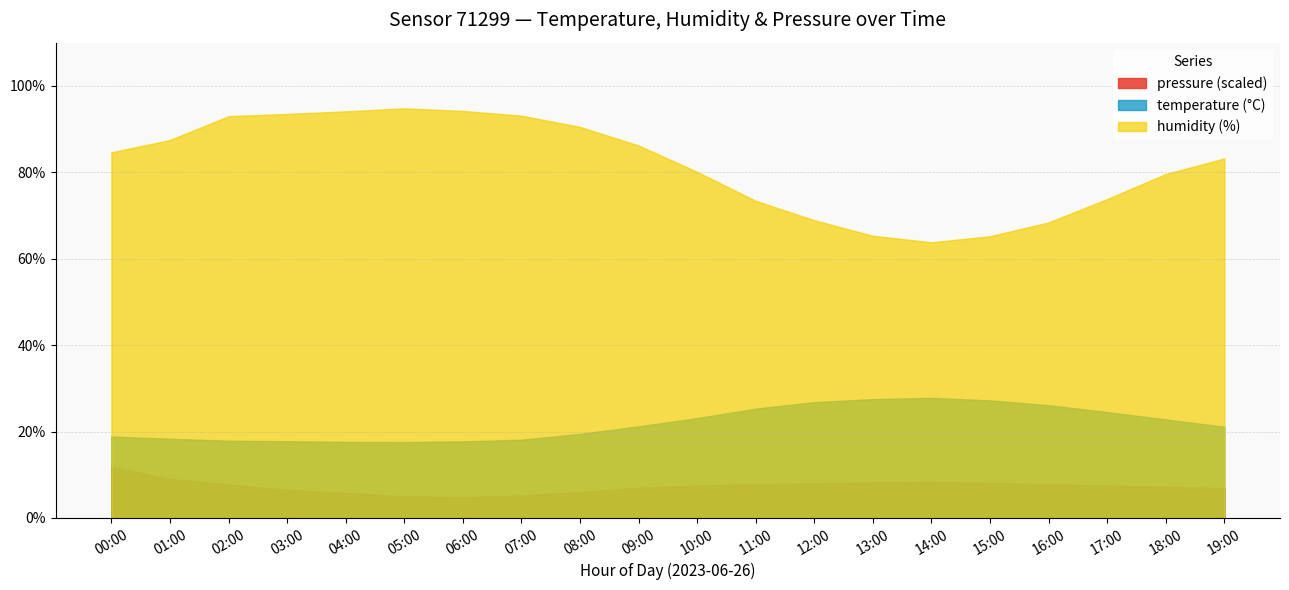

Where does the humidity series first go above 84?

00:00